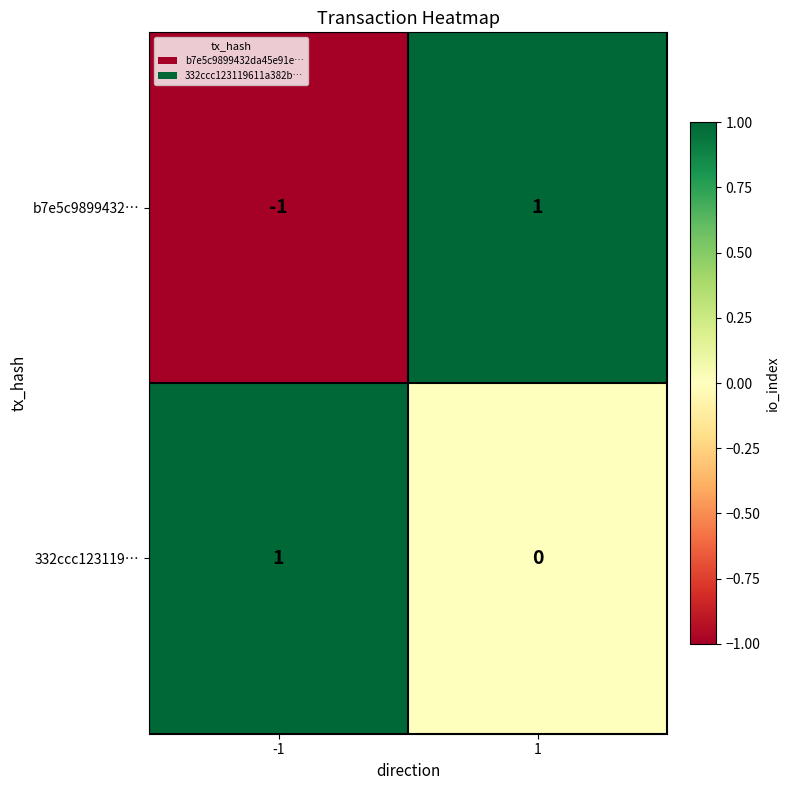

At how many categories does at least one series exceed 0?

2